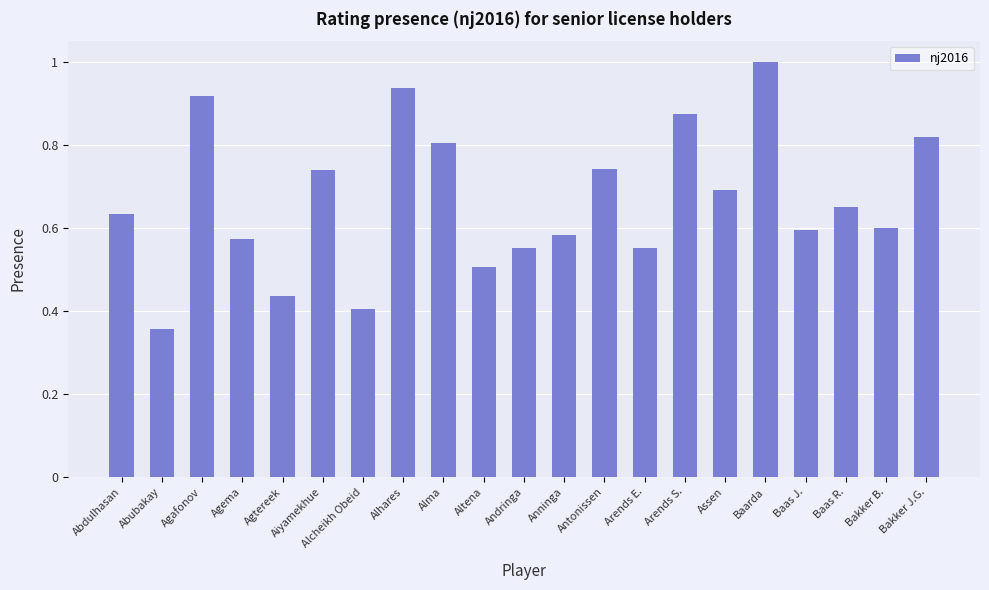

Read the value at Altena.

0.5